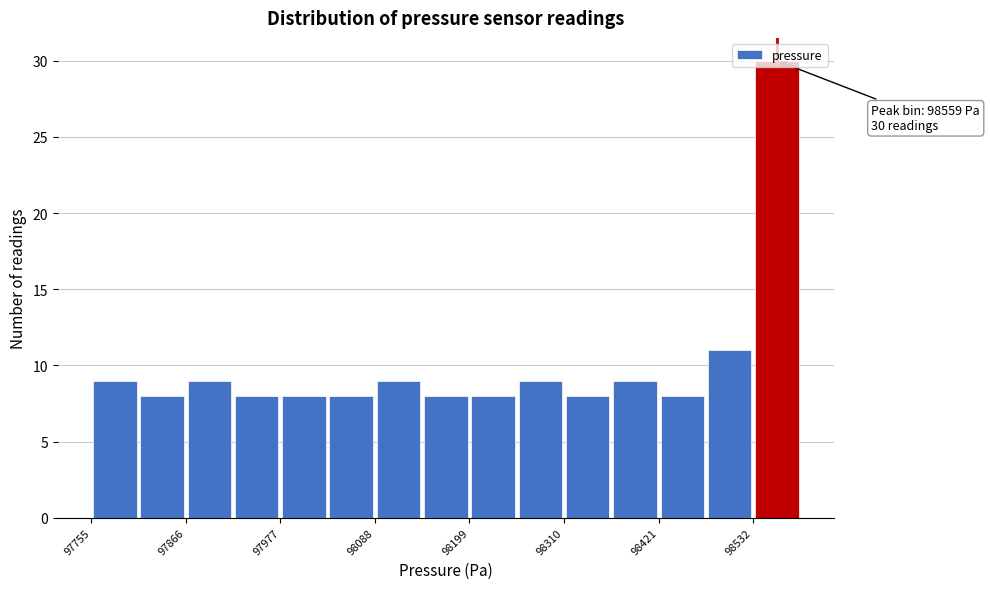

Around what value on the x-axis is the tallest bar? Give the approximate position of its centre, as read against the axis.

98560